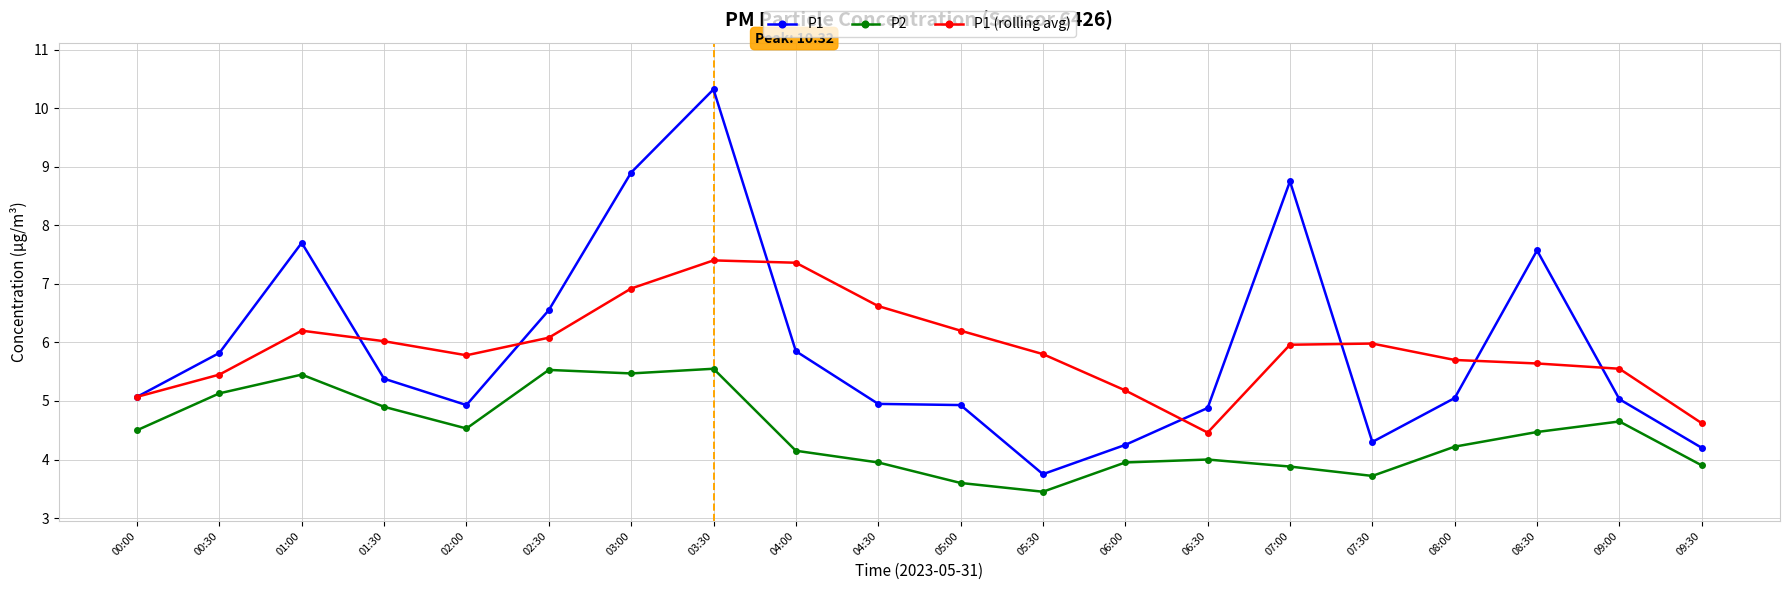

True or false: P1 (rolling avg) and P2 cross at least once.

False